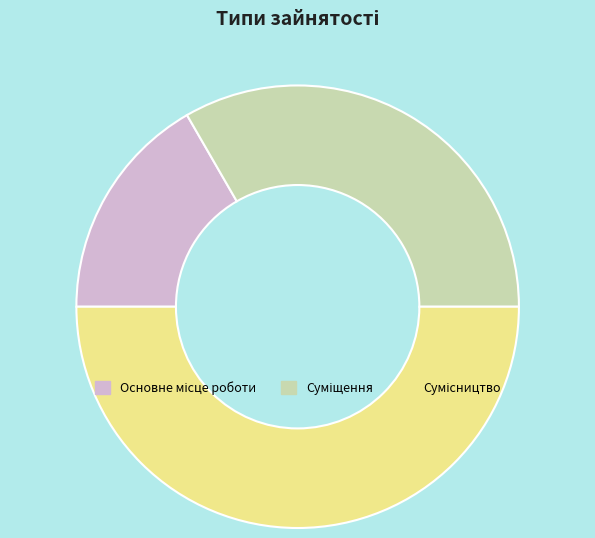

How many segments does this pie chart have?

3